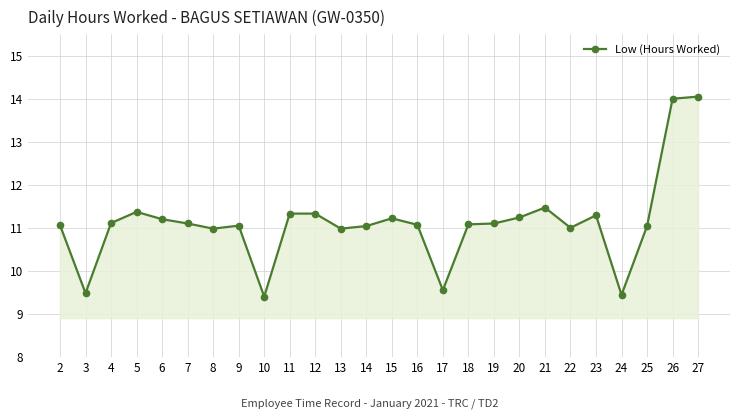

Where is the first local minimum?

3